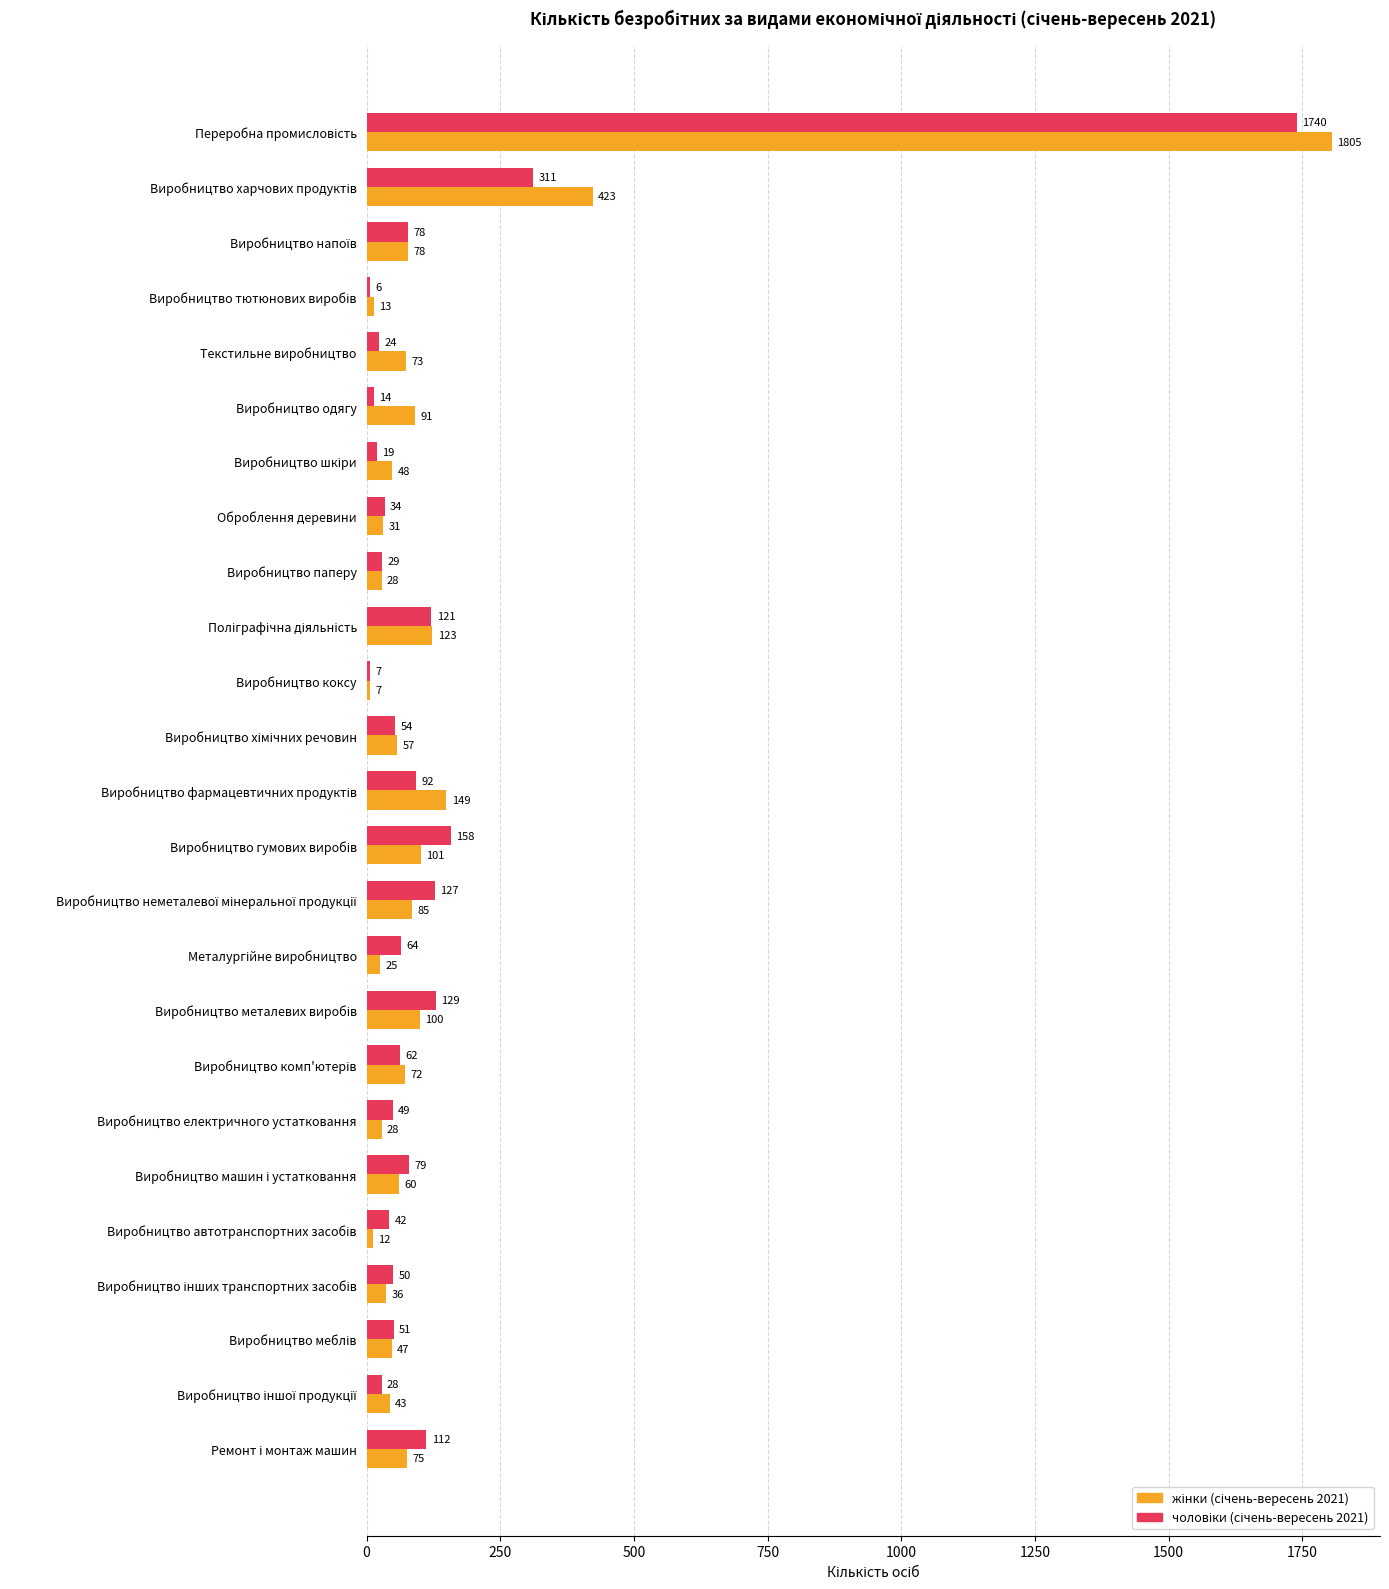

What is the greatest value displayed?

1805